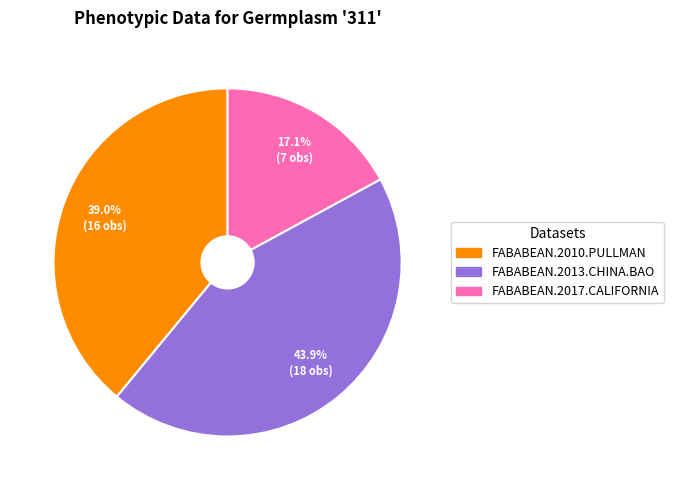

What is the ratio of the value at FABABEAN.2017.CALIFORNIA to the value at FABABEAN.2013.CHINA.BAO?

0.4